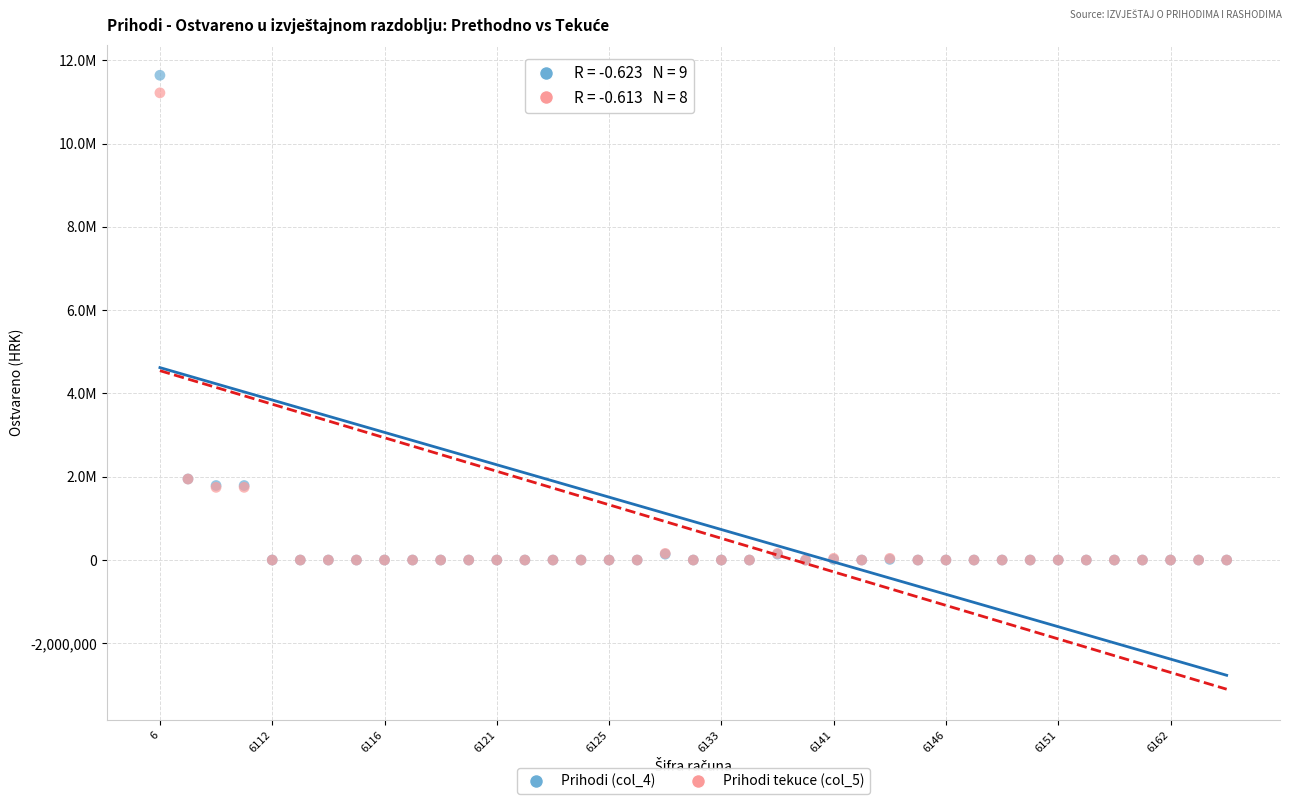

Which series has the widest spread of Y values?

Prihodi (col_4)